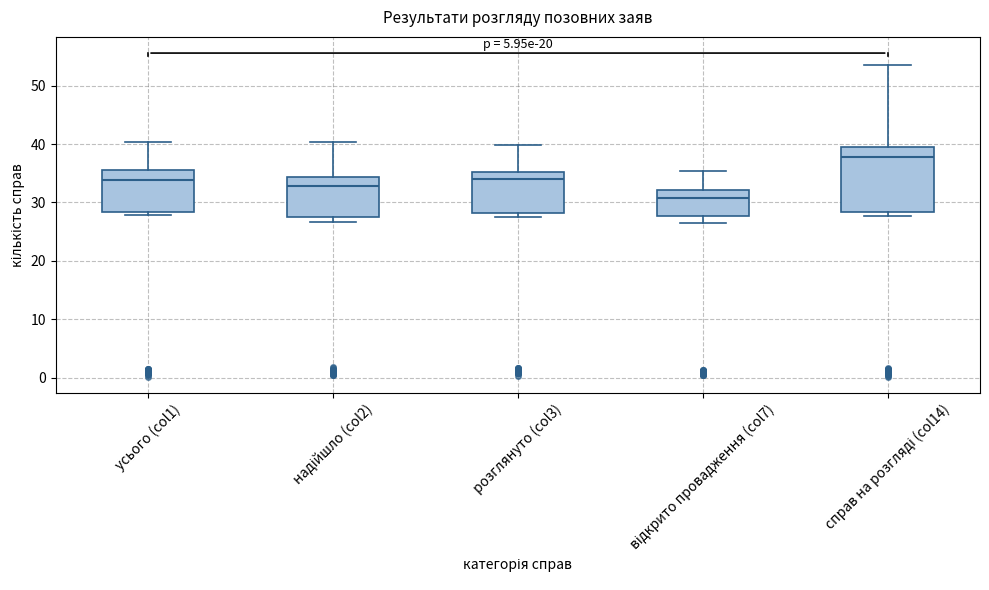

Where is the lower edge of the box for розглянуто (col3) on the y-axis? The values are not printed on the chart, so give them approximately, as read against the axis.

28